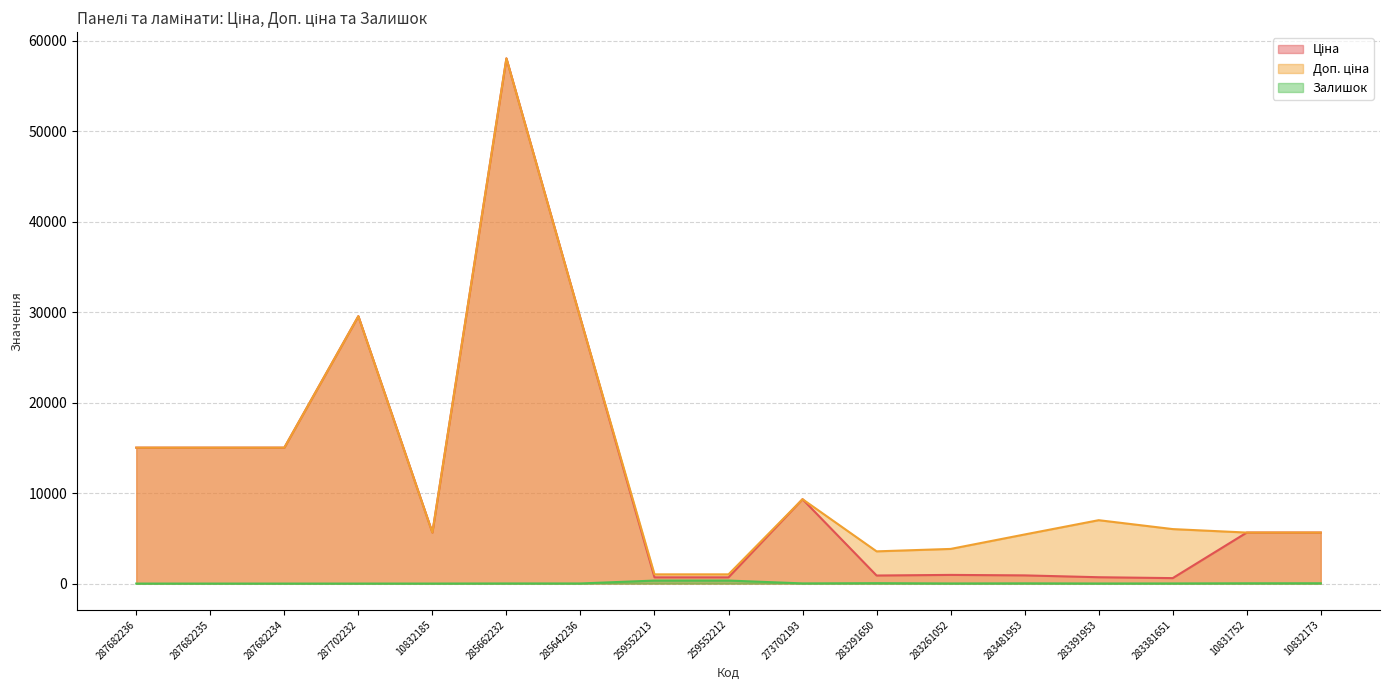

What is the difference between the highest and lowest values at 285642236?

29282.9